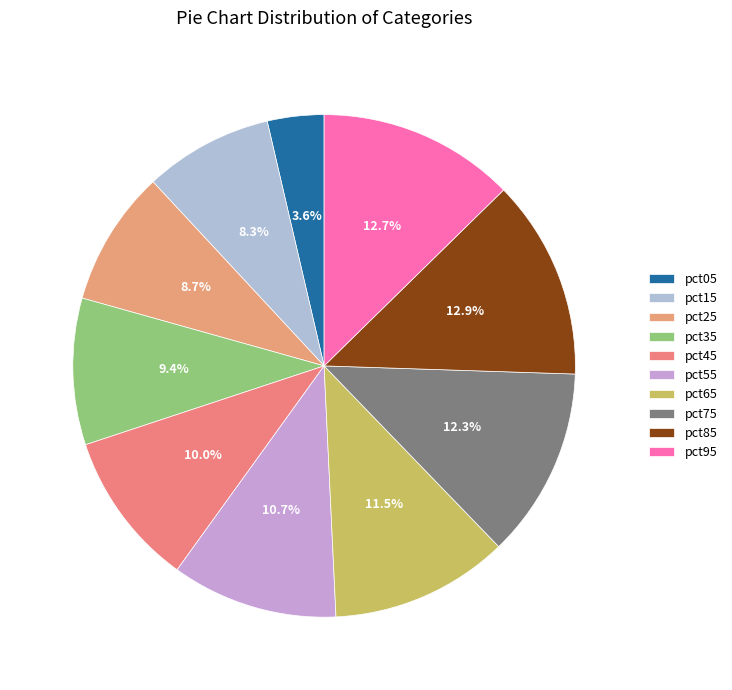

The pct45 slice represents 10% of the pie. True or false?

True